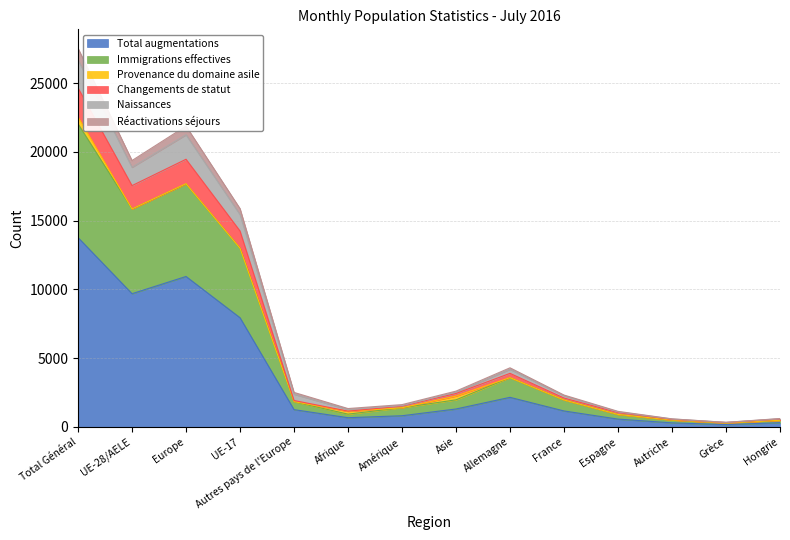

In Immigrations effectives, how many points are lower than both neighbors (excluding endpoints)?

3